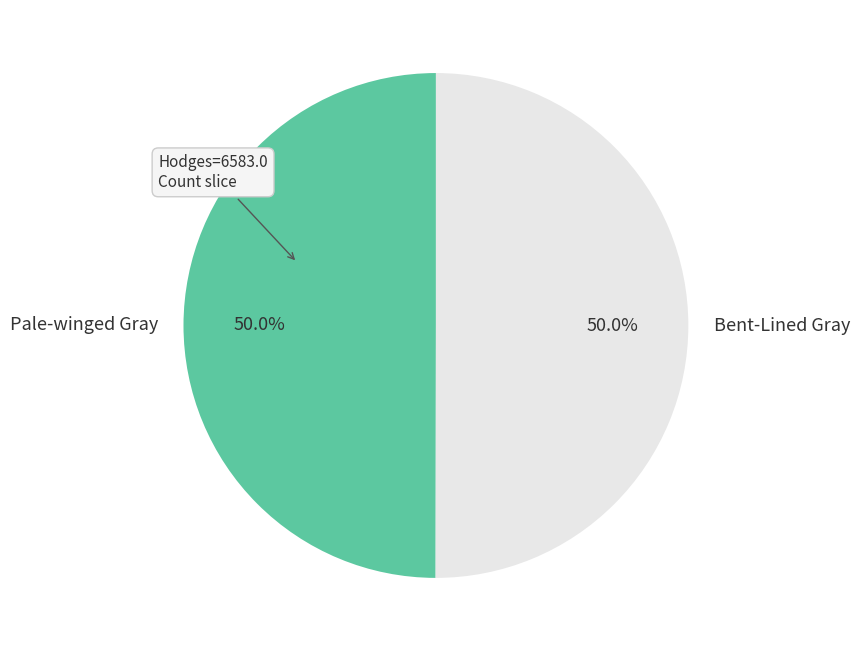

True or false: Pale-winged Gray accounts for 38% of the total.

False